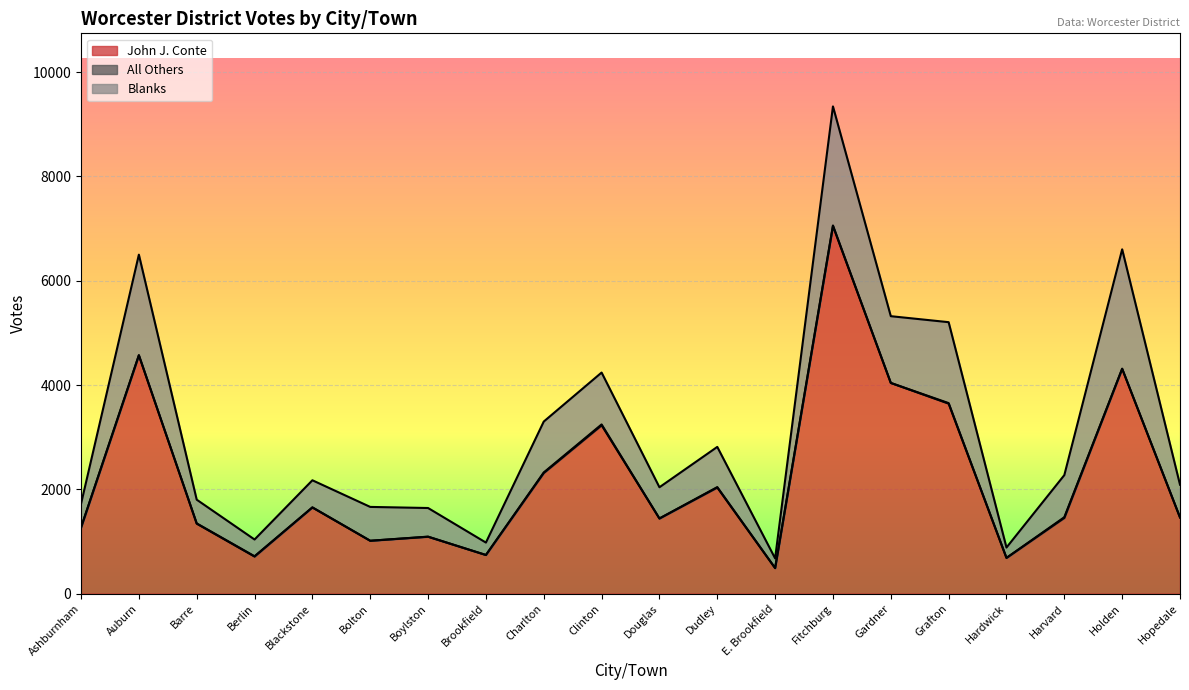

What is the label of the 19th point from the left?

Holden